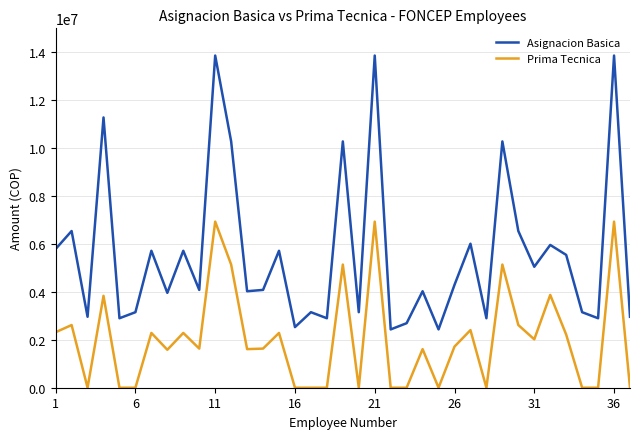

Rank the series by their maximum value, from lowest to highest.

Prima Tecnica, Asignacion Basica